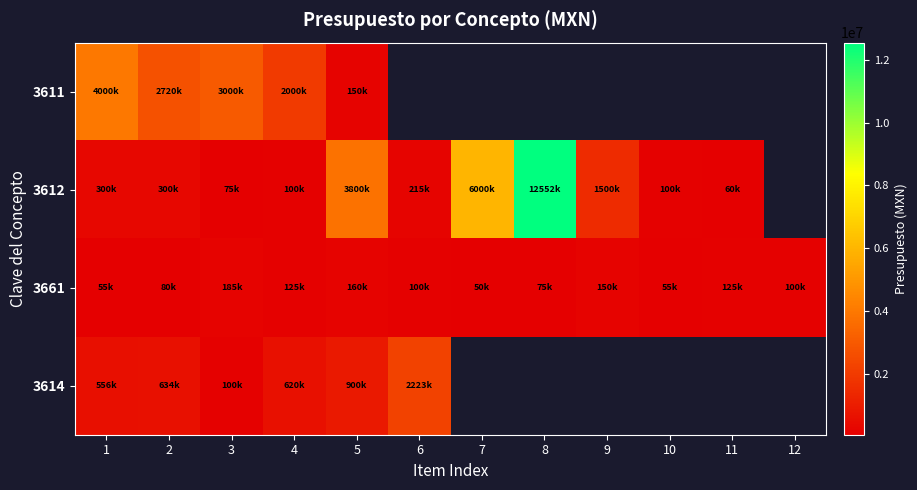

Which category has the highest value in the 3612 series?

8